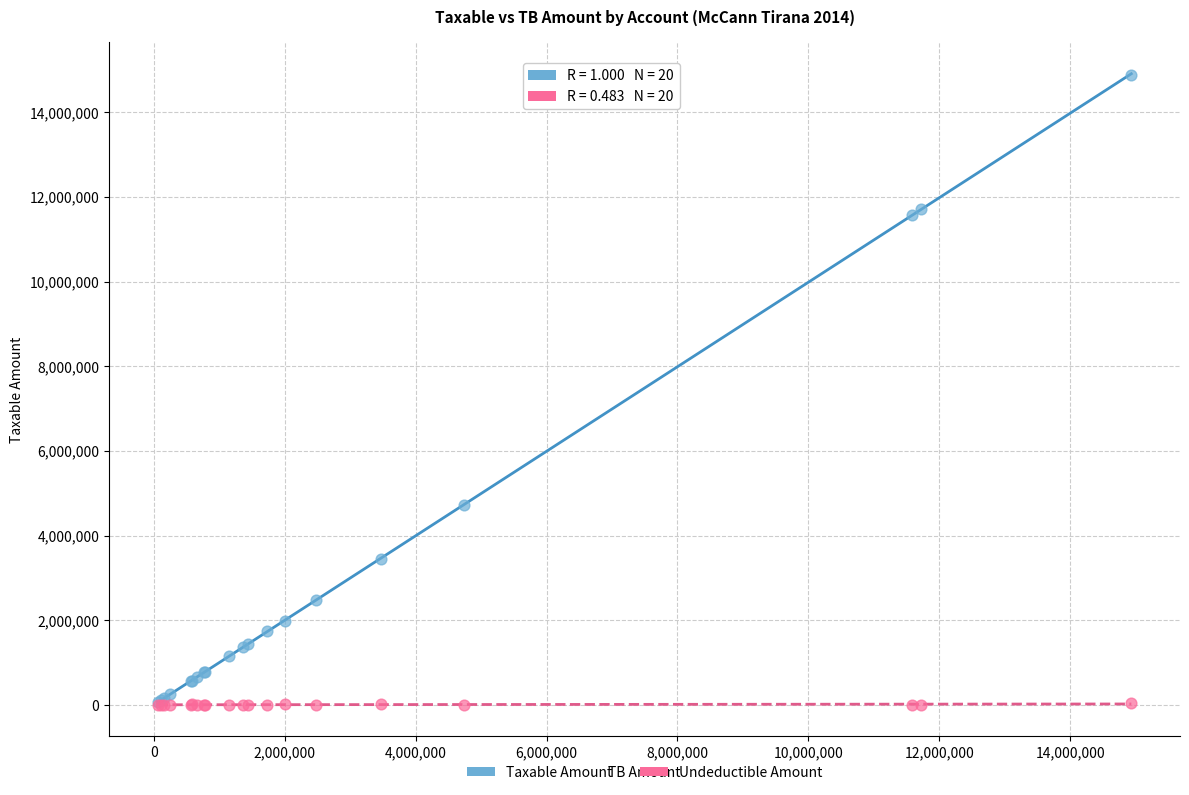

Across all series, what Y value is closest to 7443929?

4731146.9